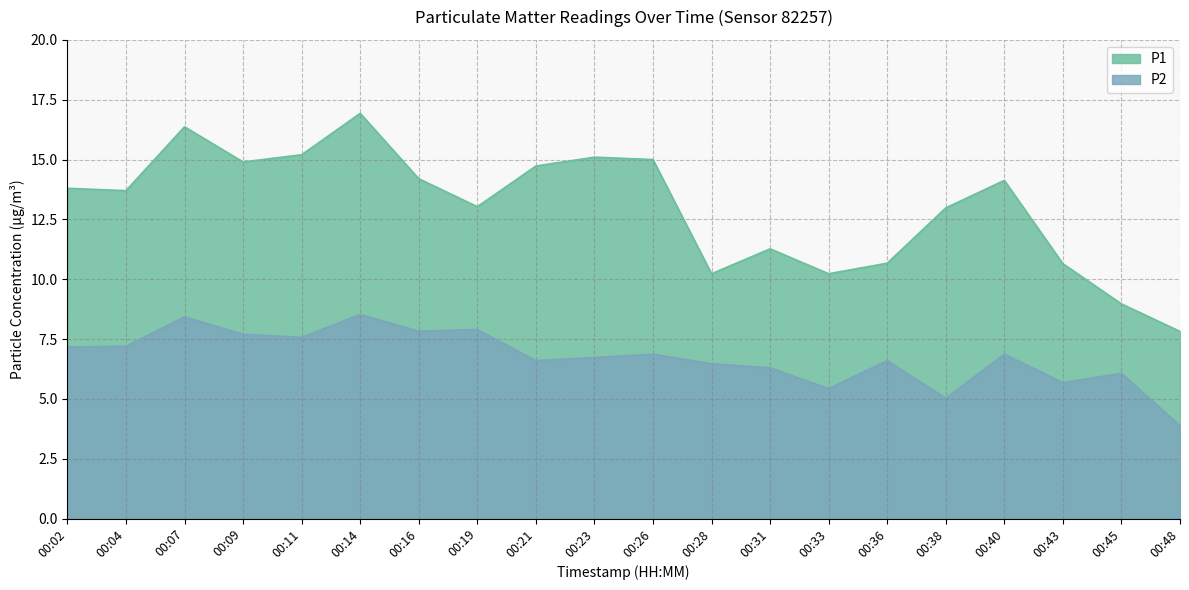

How many data points does each series have?

20